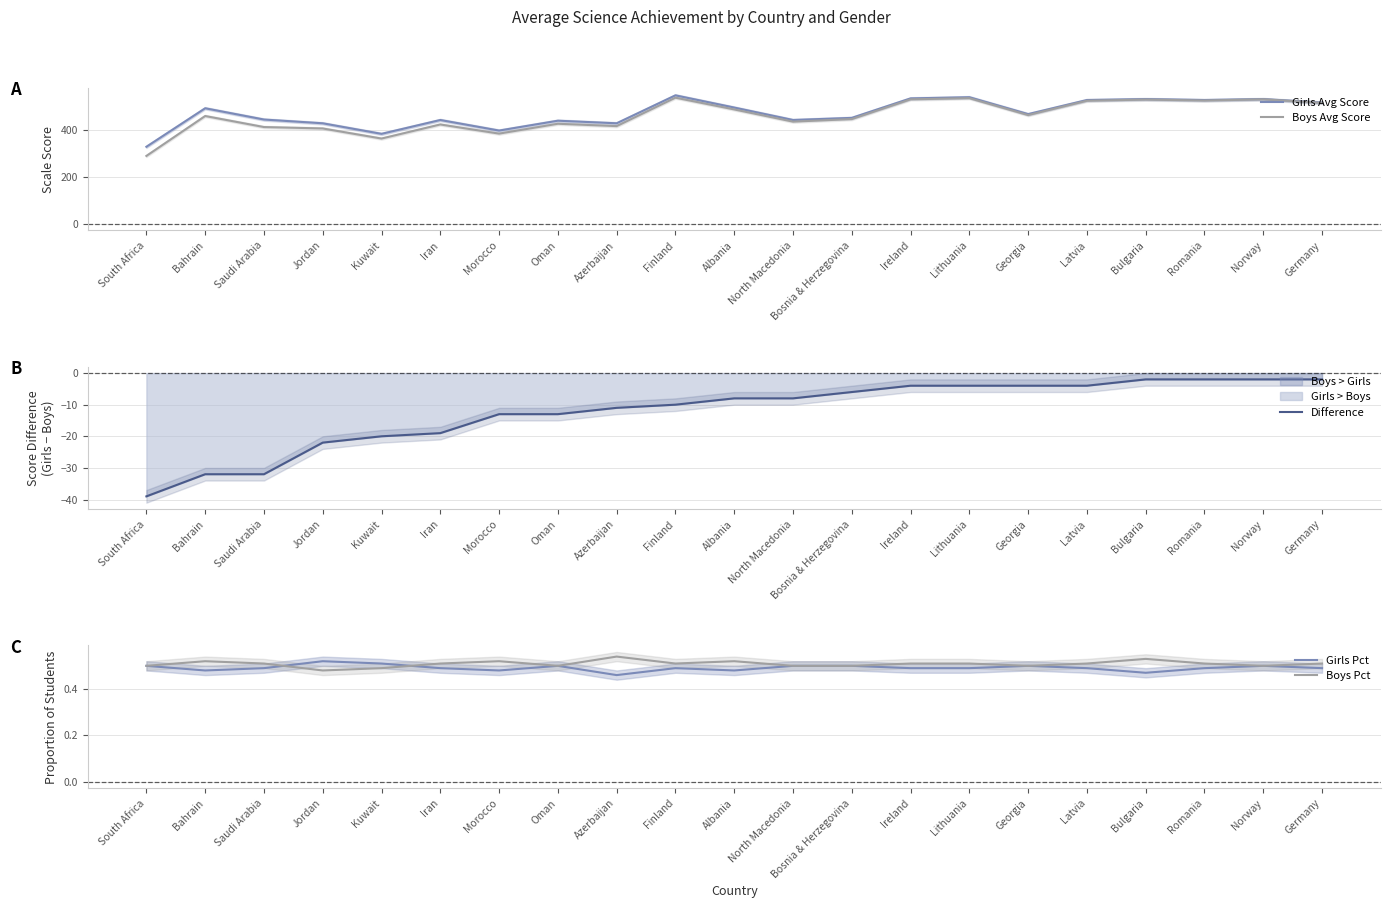

List the series in order of their peak value, lowest first.

Difference, Girls Pct, Boys Pct, Boys Avg Score, Girls Avg Score